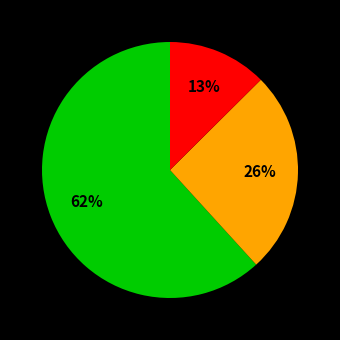

Is there a majority slice in this chart?

Yes